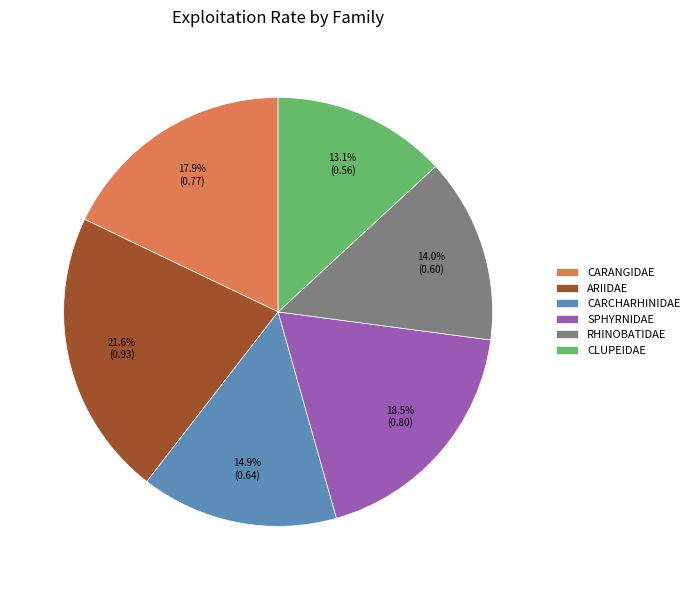

To the nearest percent, what is the difference between the largest and smallest slice percentages?

8%